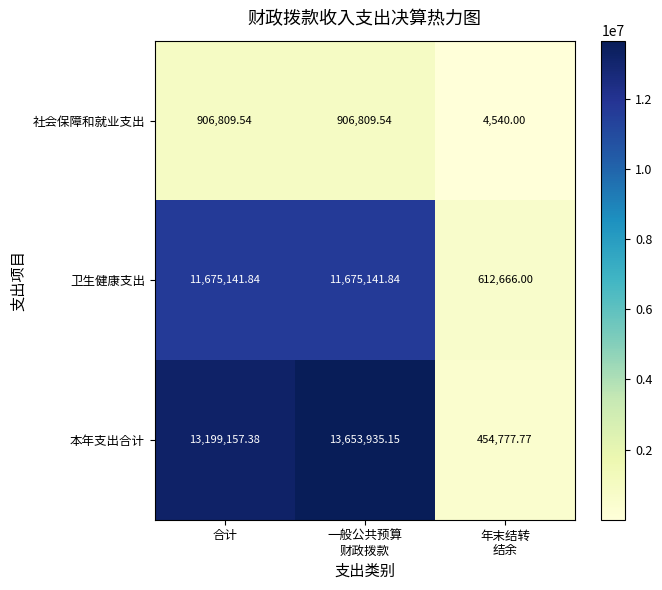

Rank the series at 合计 from lowest to highest value.

社会保障和就业支出, 卫生健康支出, 本年支出合计